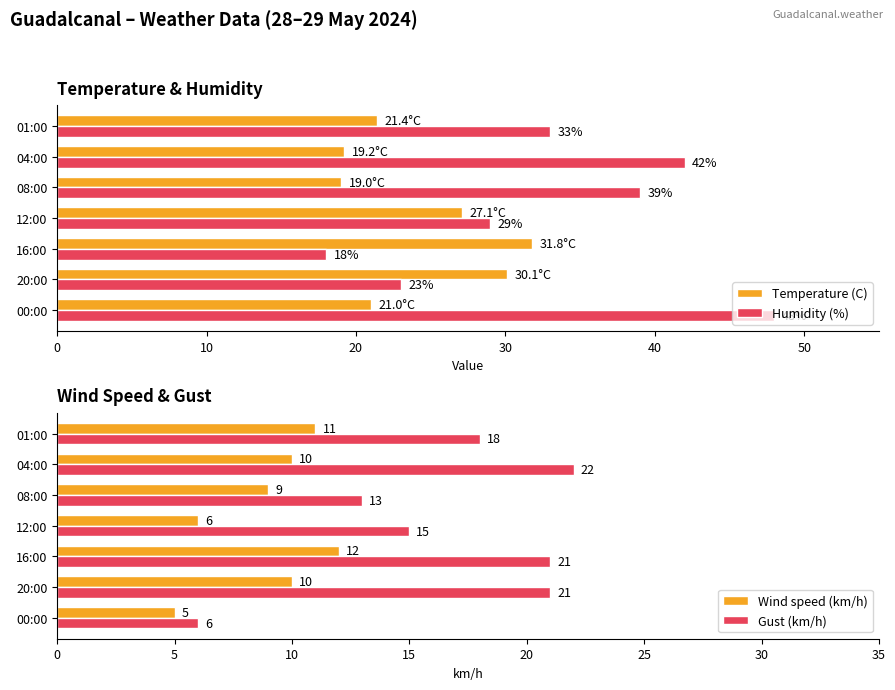

Which series has the widest spread of values?

Humidity (%)